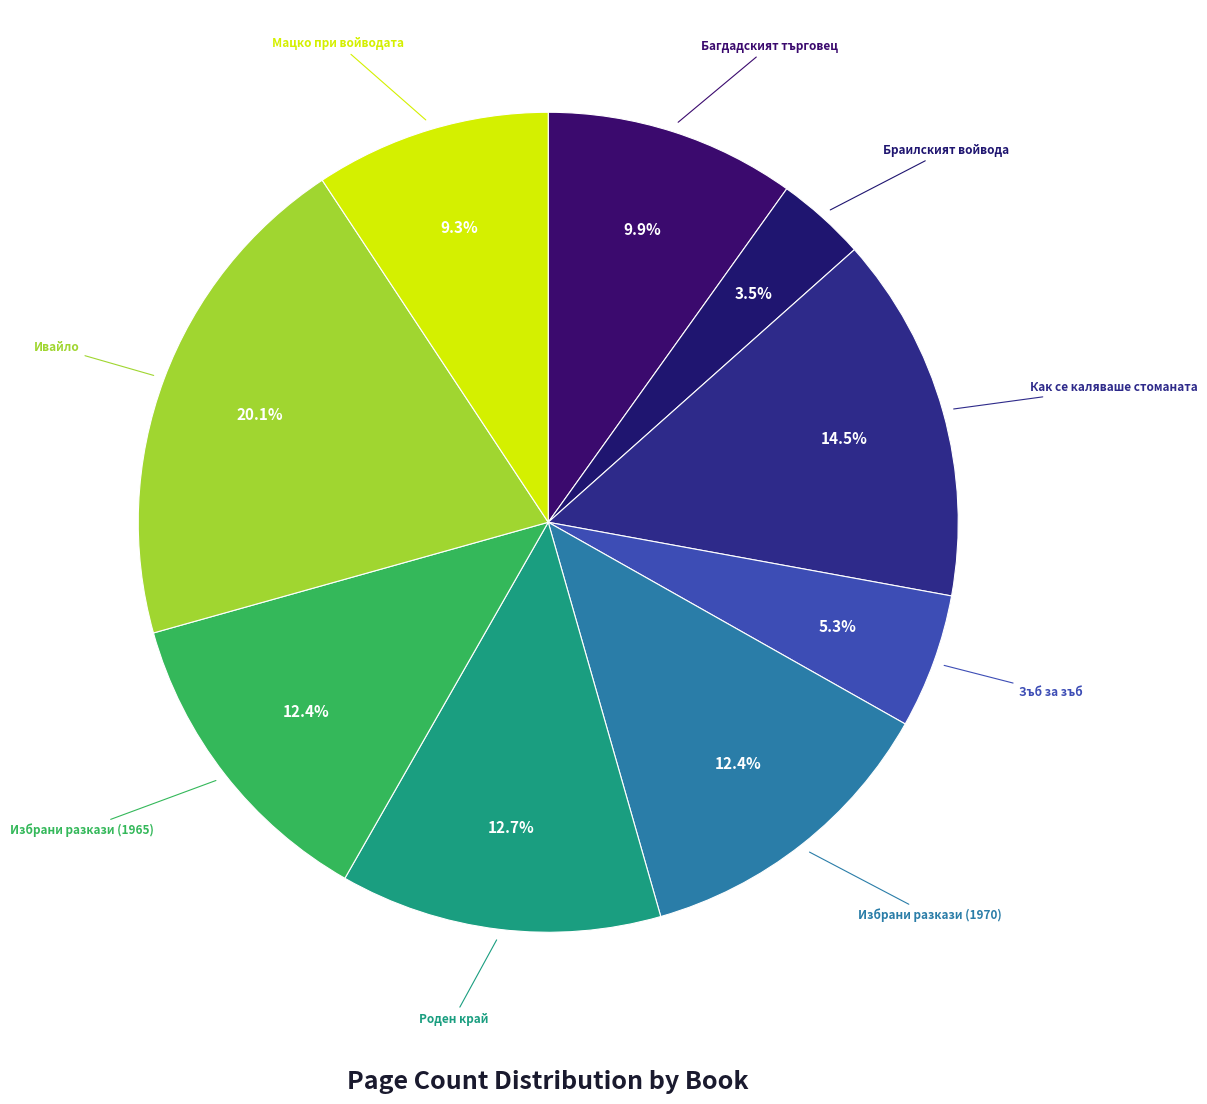

Is there any slice that represents more than half of the pie?

No